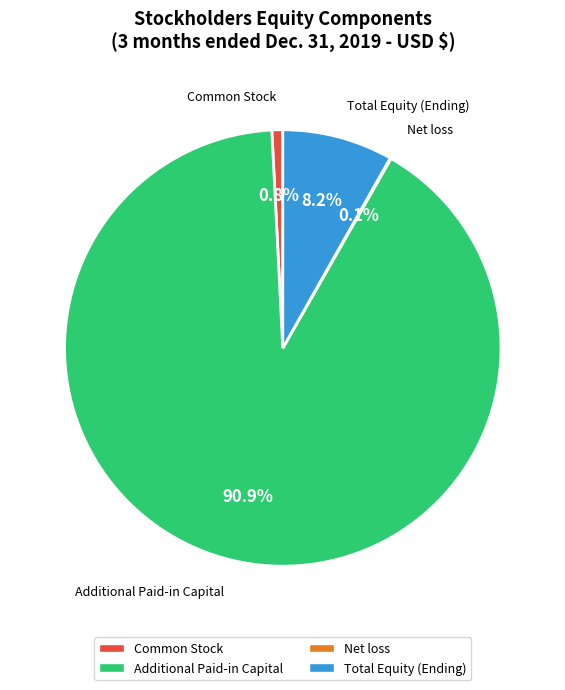

To the nearest percent, what portion does Additional Paid-in Capital represent?

91%